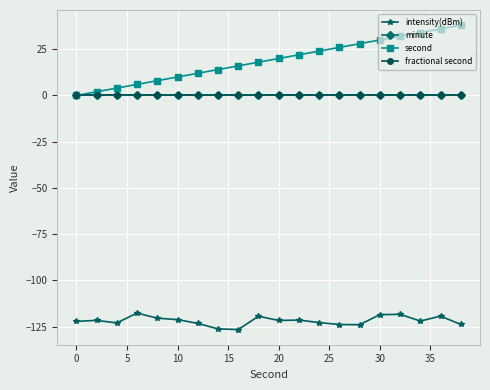

Reading right to left, what are all the values shown in this chart?

intensity(dBm): -123.8	-119.4	-122.0	-118.4	-118.5	-124.0	-123.9	-122.8	-121.5	-121.7	-119.4	-126.6	-126.3	-123.3	-121.2	-120.5	-117.7	-123.0	-121.7	-122.2
minute: 0.0	0.0	0.0	0.0	0.0	0.0	0.0	0.0	0.0	0.0	0.0	0.0	0.0	0.0	0.0	0.0	0.0	0.0	0.0	0.0
second: 38.0	36.0	34.0	32.0	30.0	28.0	26.0	24.0	22.0	20.0	18.0	16.0	14.0	12.0	10.0	8.0	6.0	4.0	2.0	0.0
fractional second: 0.0	0.0	0.0	0.0	0.0	0.0	0.0	0.0	0.0	0.0	0.0	0.0	0.0	0.0	0.0	0.0	0.0	0.0	0.0	0.0